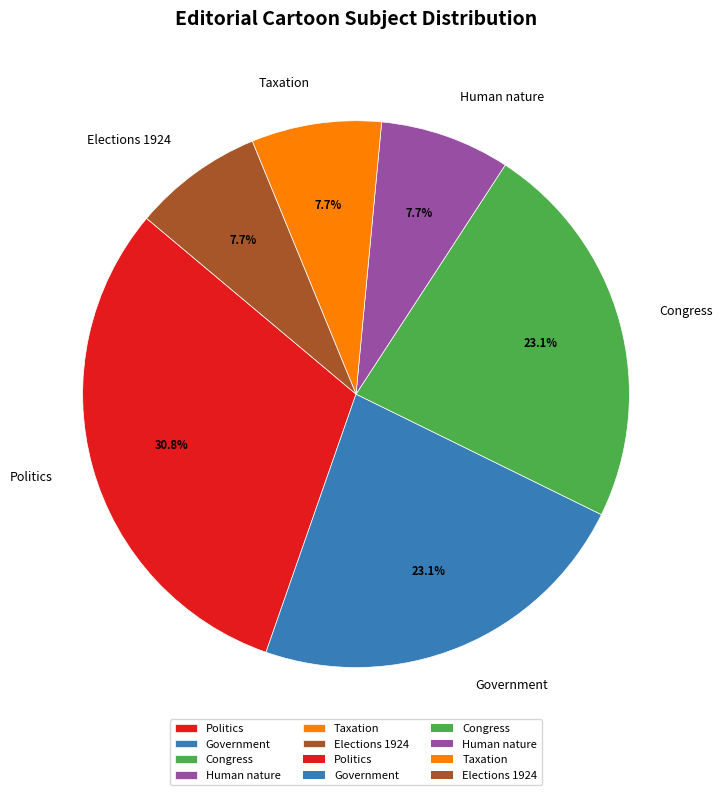

Which slice is the largest?

Politics